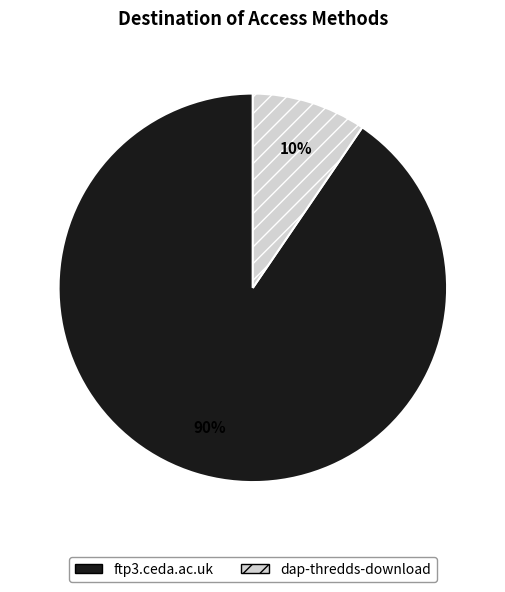

Is it true that dap-thredds-download is 10% of the pie?

True